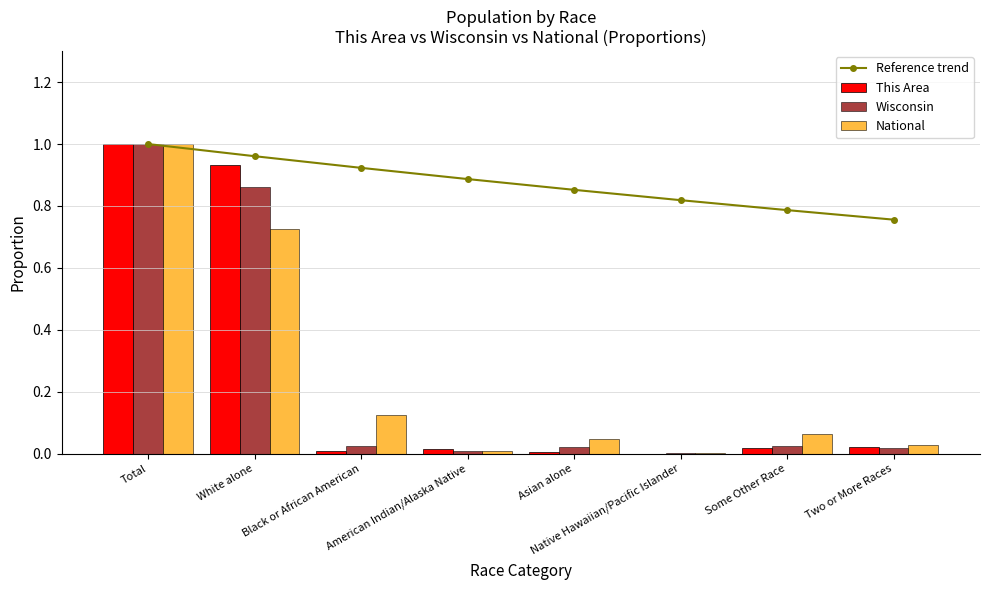

Where is Reference trend nearest to the value 0?

Two or More Races